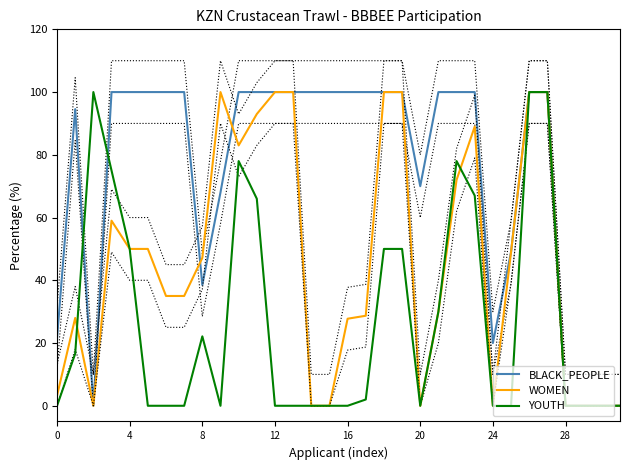

What is the difference between the second highest and minimum values in the BLACK_PEOPLE series?

100.0